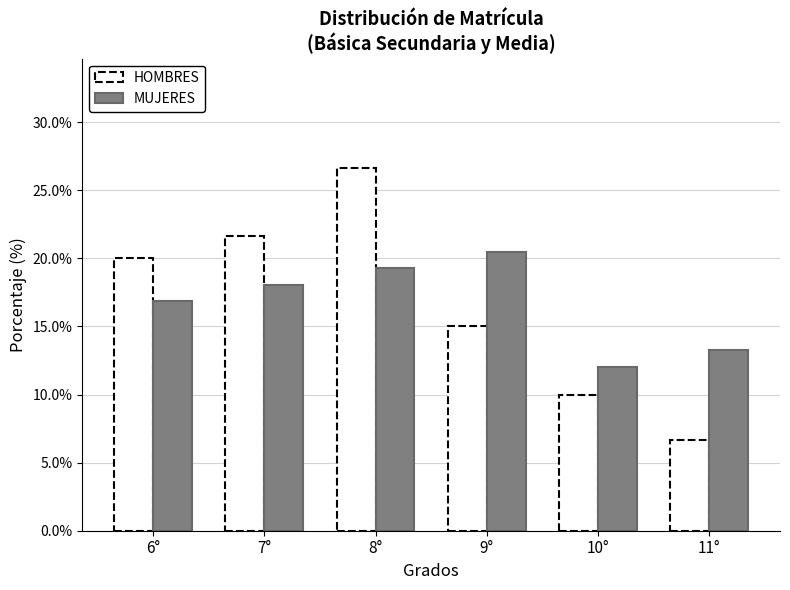

Reading left to right, list all the values displayed in this chart.

HOMBRES: 20.0	21.7	26.7	15.0	10.0	6.7
MUJERES: 16.9	18.1	19.3	20.5	12.0	13.3